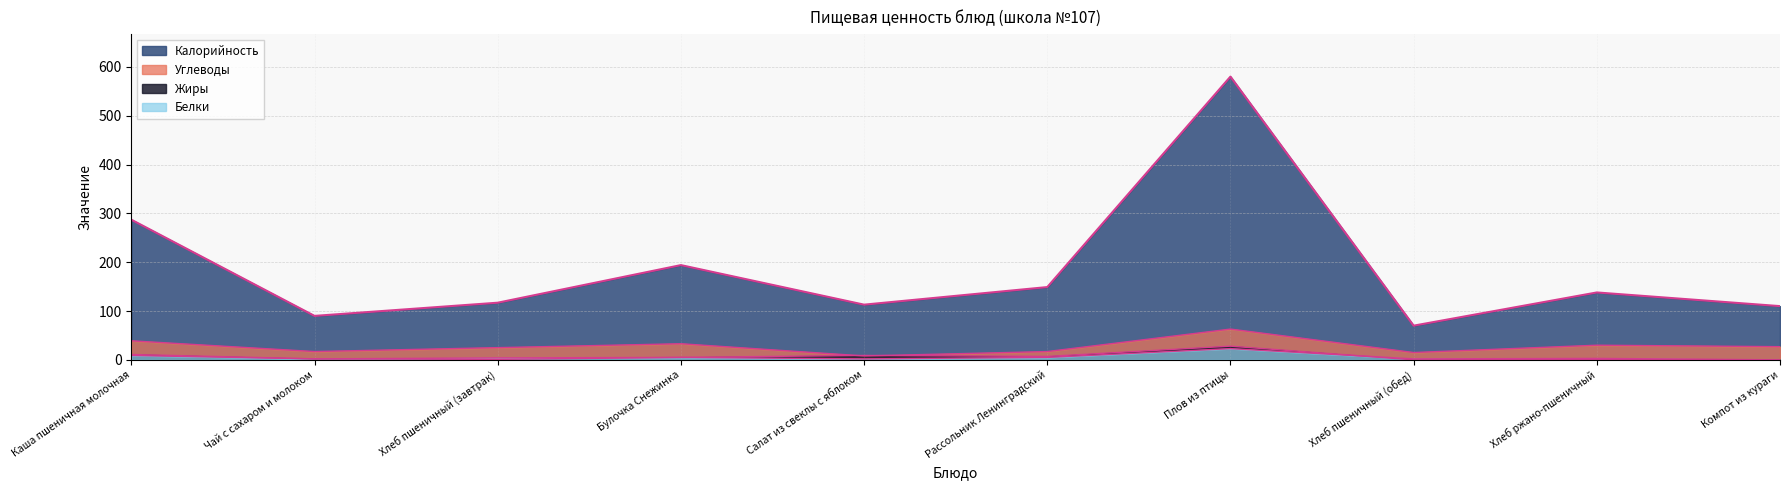

Reading left to right, transcribe all the data shown in this chart.

Калорийность: Каша пшеничная молочная=287	Чай с сахаром и молоком=90	Хлеб пшеничный (завтрак)=117	Булочка Снежинка=194	Салат из свеклы с яблоком=113	Рассольник Ленинградский=149	Плов из птицы=580	Хлеб пшеничный (обед)=70	Хлеб ржано-пшеничный=138	Компот из кураги=110
Белки: Каша пшеничная молочная=9	Чай с сахаром и молоком=2	Хлеб пшеничный (завтрак)=4	Булочка Снежинка=5	Салат из свеклы с яблоком=2	Рассольник Ленинградский=5	Плов из птицы=23	Хлеб пшеничный (обед)=2	Хлеб ржано-пшеничный=3	Компот из кураги=0
Жиры: Каша пшеничная молочная=11	Чай с сахаром и молоком=2	Хлеб пшеничный (завтрак)=1	Булочка Снежинка=5	Салат из свеклы с яблоком=9	Рассольник Ленинградский=7	Плов из птицы=28	Хлеб пшеничный (обед)=0	Хлеб ржано-пшеничный=1	Компот из кураги=0
Углеводы: Каша пшеничная молочная=39	Чай с сахаром и молоком=17	Хлеб пшеничный (завтрак)=25	Булочка Снежинка=33	Салат из свеклы с яблоком=8	Рассольник Ленинградский=17	Плов из птицы=63	Хлеб пшеничный (обед)=15	Хлеб ржано-пшеничный=30	Компот из кураги=27